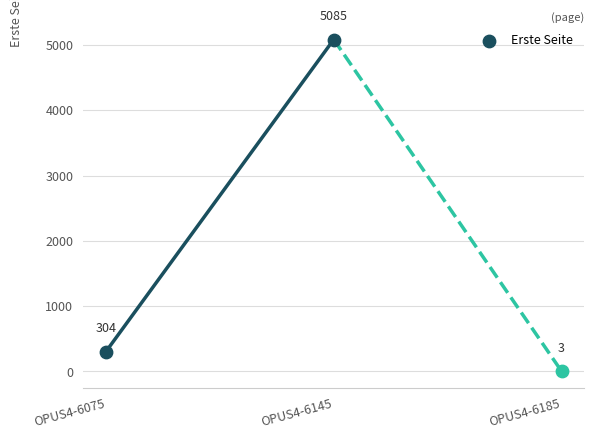

What is the change in value from OPUS4-6075 to OPUS4-6145?

+4781